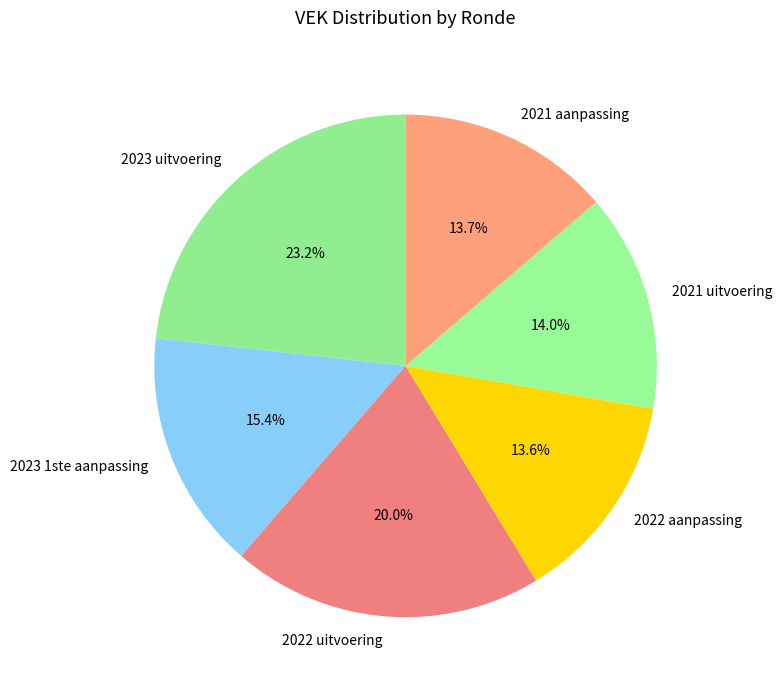

True or false: 2022 aanpassing accounts for 26% of the total.

False